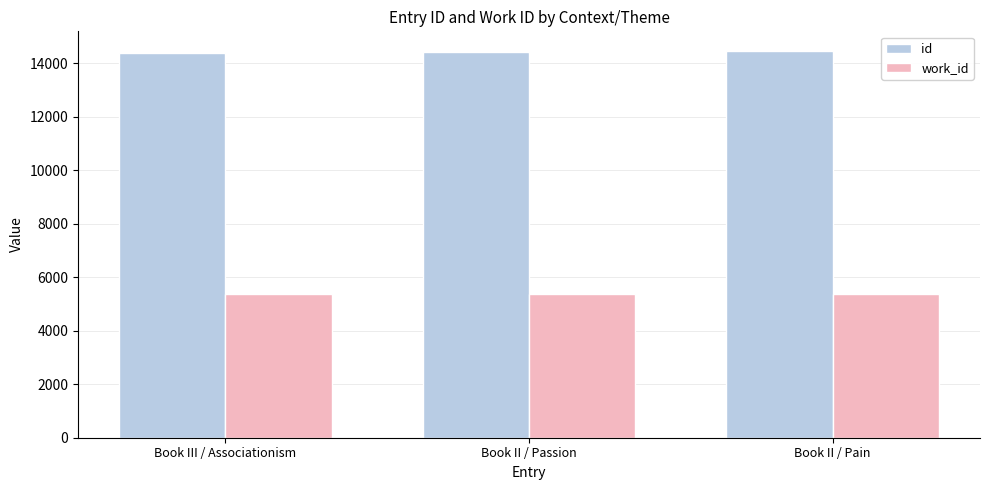

What is the sum of all work_id values?

16098